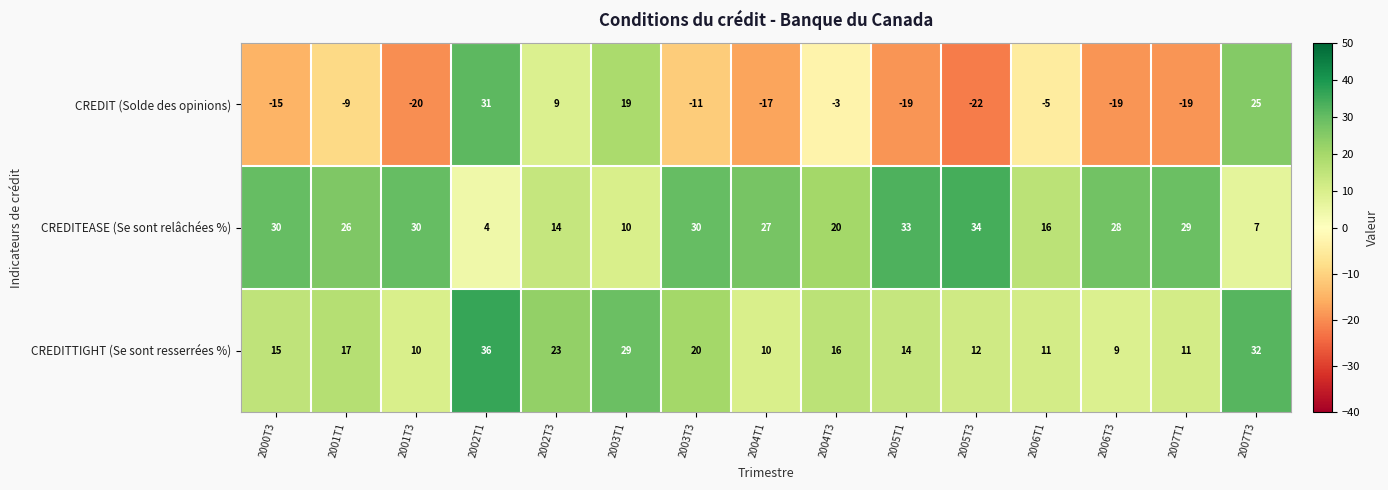

The value of CREDITEASE (Se sont relâchées %) at 2003T3 is 30. True or false?

True